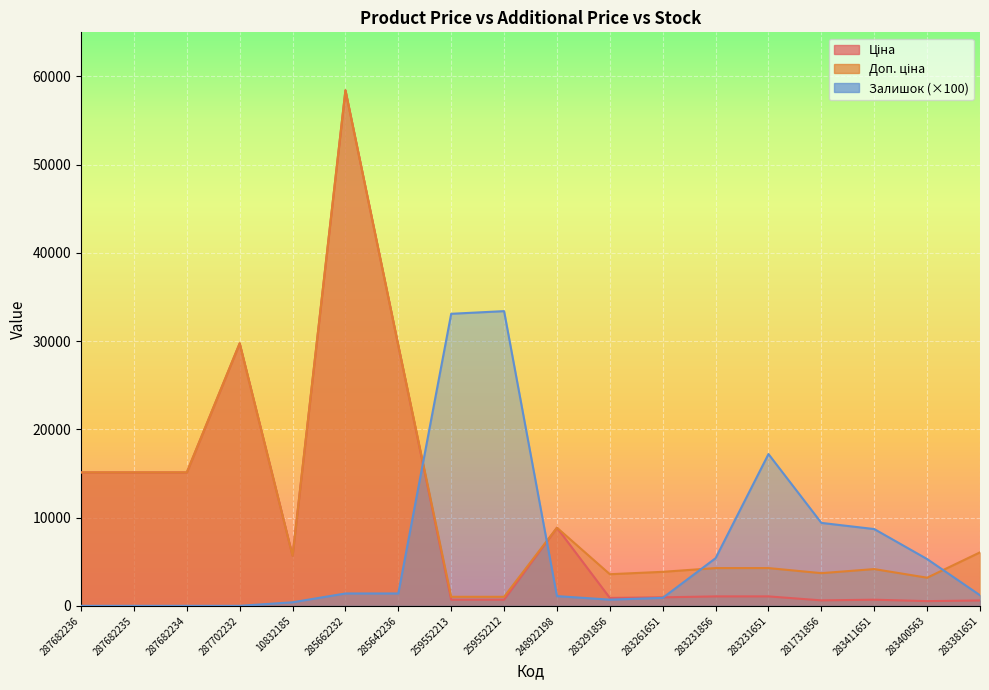

Between 285662232 and 283381651, which series saw the biggest shift?

Ціна